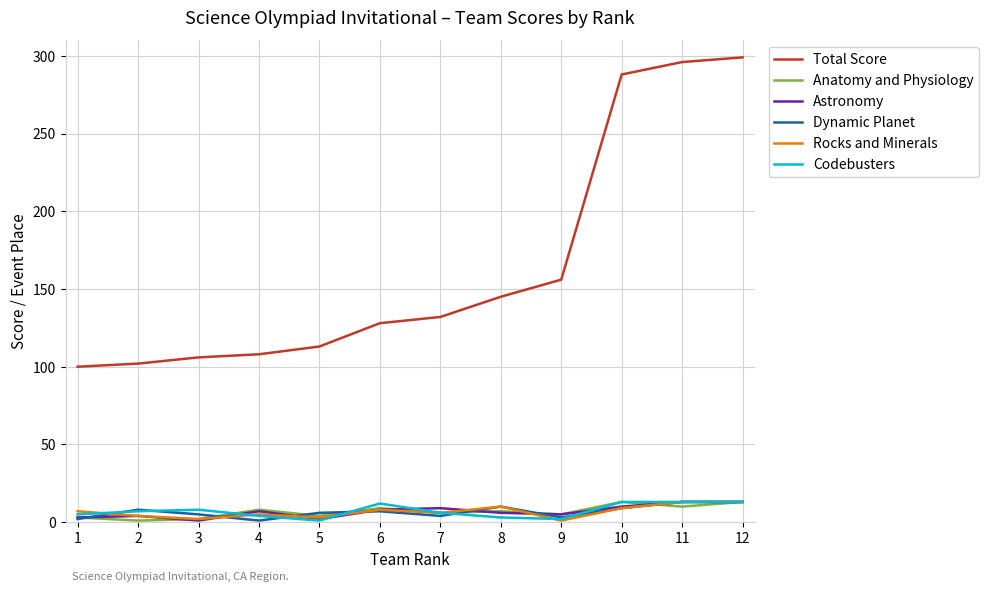

True or false: Anatomy and Physiology has a value of 6 at 7.

True